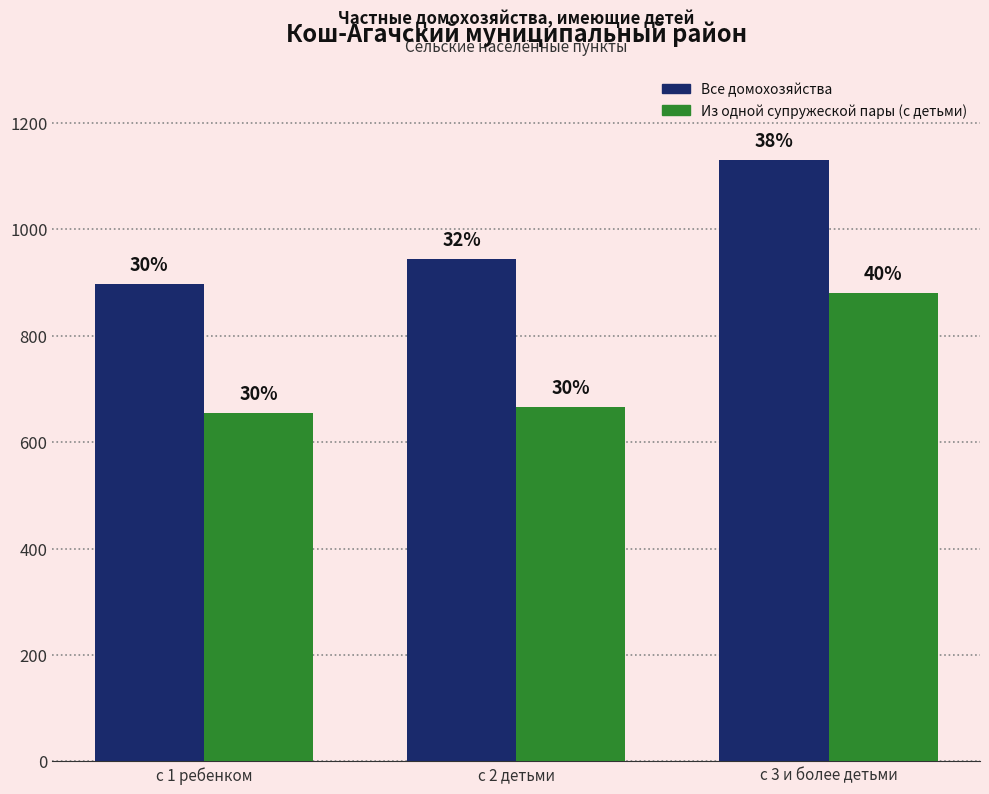

Reading right to left, extract all data points from this chart.

Все домохозяйства: 1130	944	896
Из одной супружеской пары (с детьми): 880	666	655